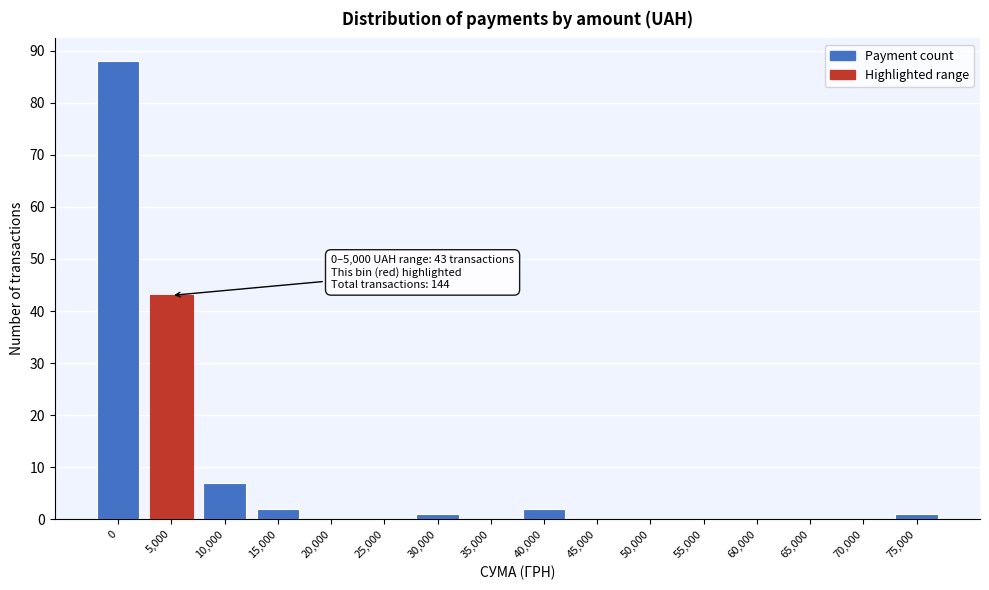

Reading left to right, list all the values displayed in this chart.

0=88	5,000=43	10,000=7	15,000=2	20,000=0	25,000=0	30,000=1	35,000=0	40,000=2	45,000=0	50,000=0	55,000=0	60,000=0	65,000=0	70,000=0	75,000=1